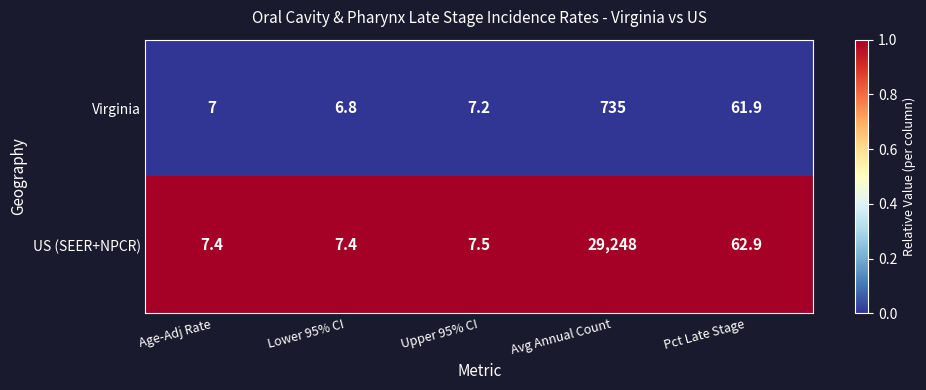

Which series has the largest range (max minus min)?

US (SEER+NPCR)